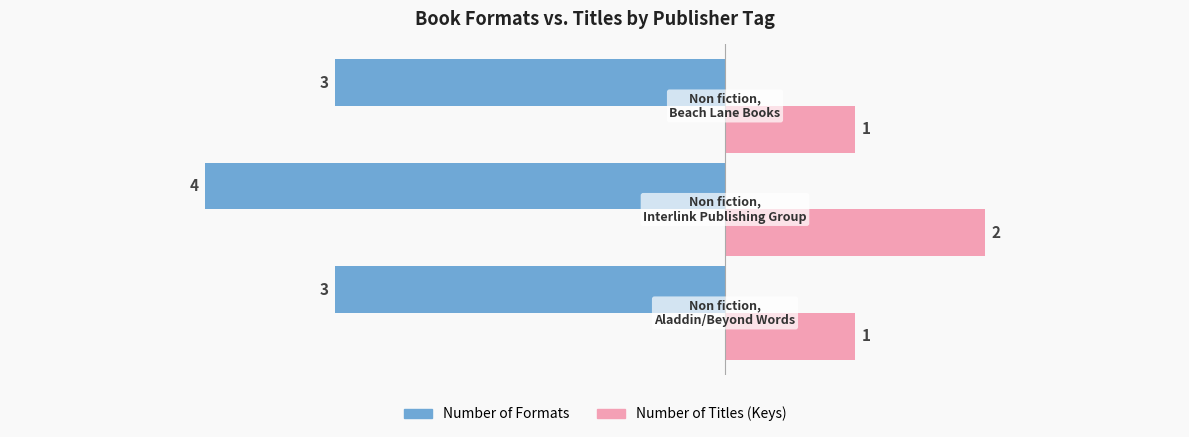

Which series has the largest total across all categories?

Number of Titles (Keys)